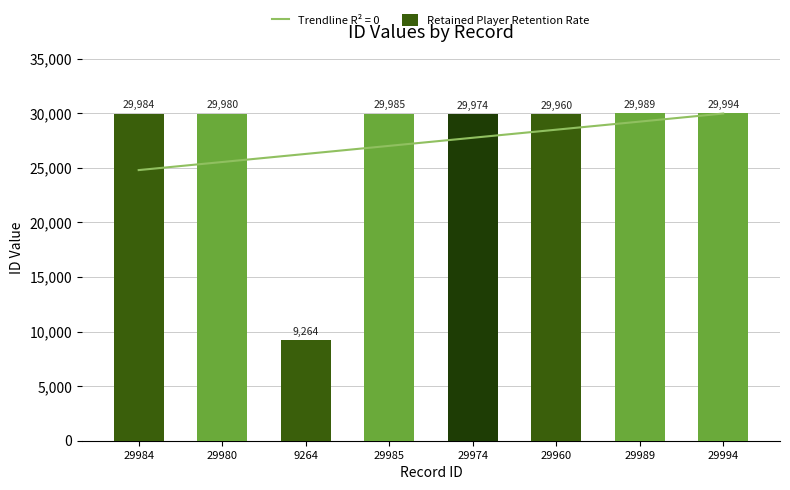

Is it true that the value at 29989 is 20513?

False